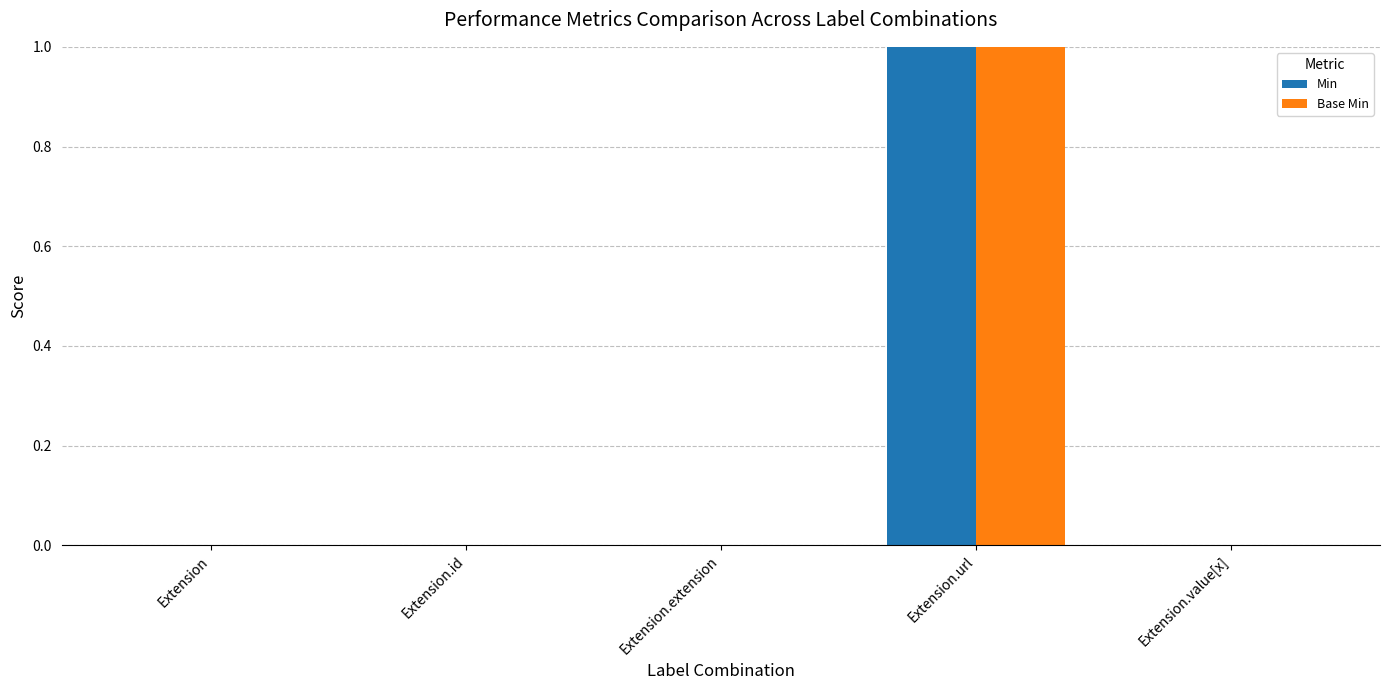

Which category has the highest value in the Base Min series?

Extension.url